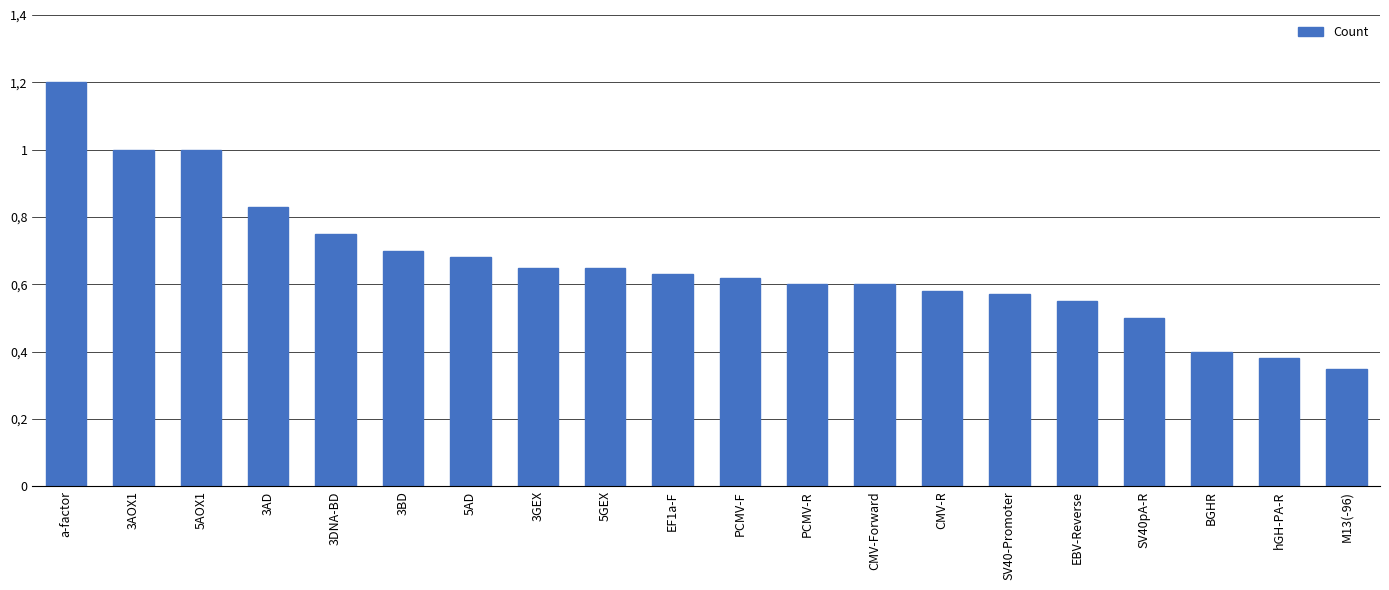

Is it true that the value at BGHR is 0.1?

False